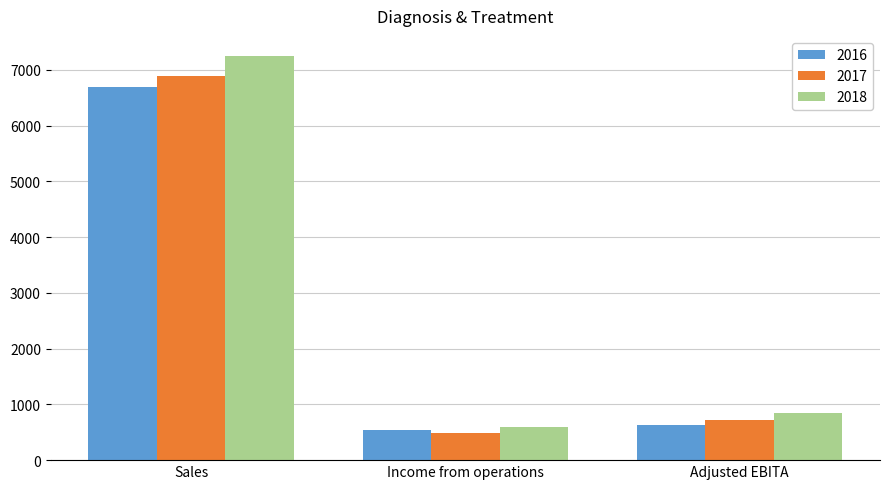

Which series changed the most between Sales and Income from operations?

2018